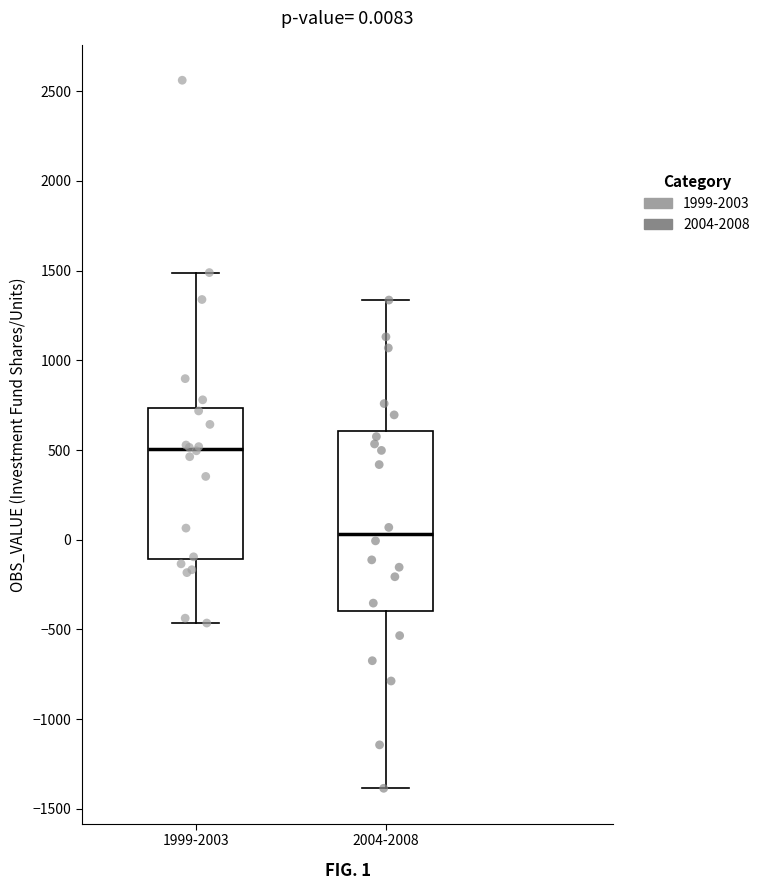

Which box has the lowest median line?

2004-2008